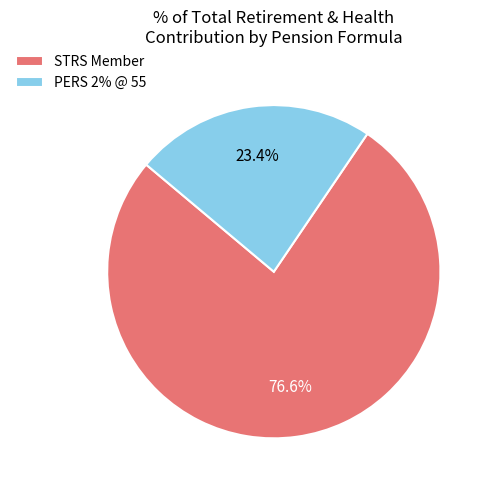

Count the number of slices in the pie.

2